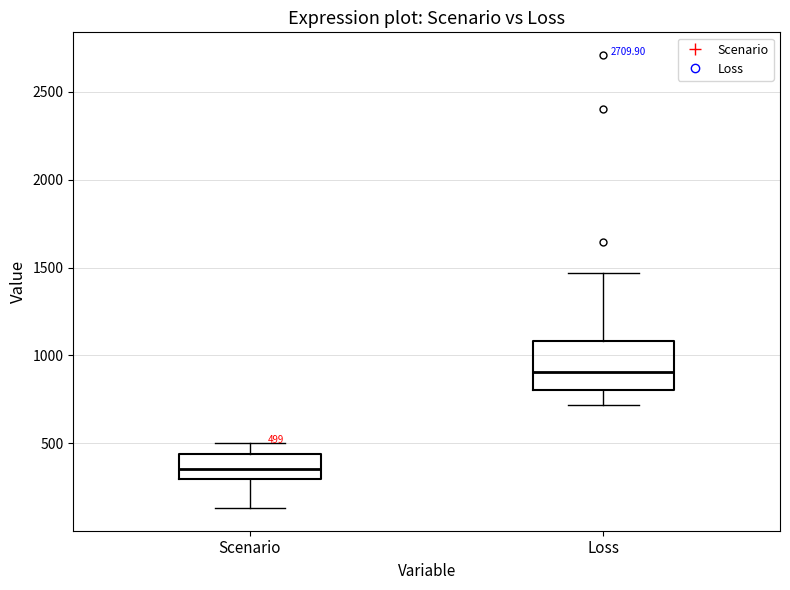

Which box is the tallest, from its lower edge to its upper edge?

Loss